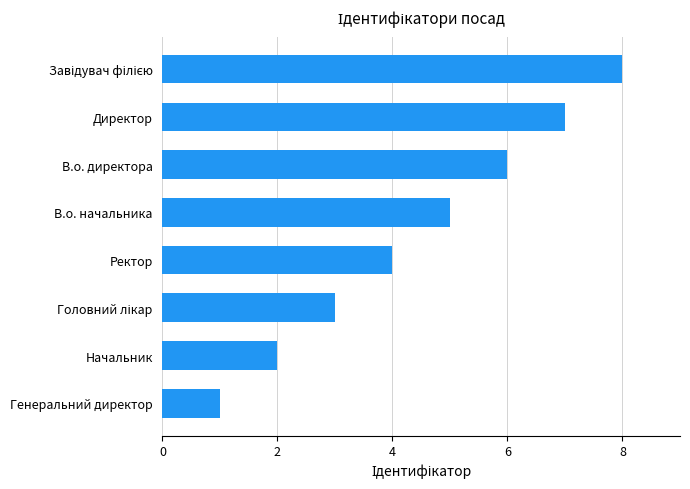

How many categories are shown in the chart?

8